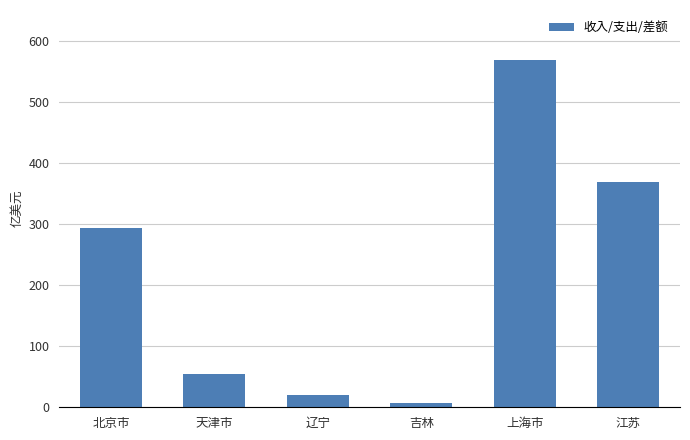

What is the value of the 3rd bar from the left?

20.1